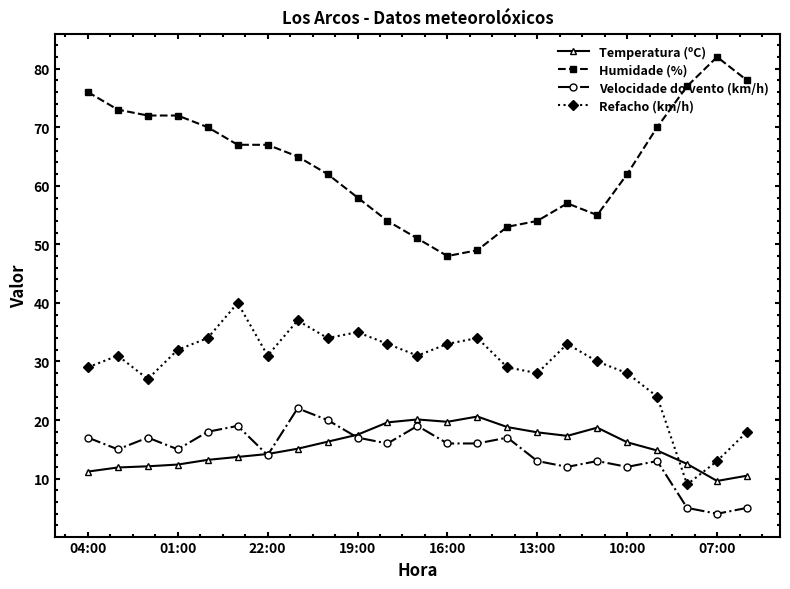

Which series has the largest total across all categories?

Humidade (%)